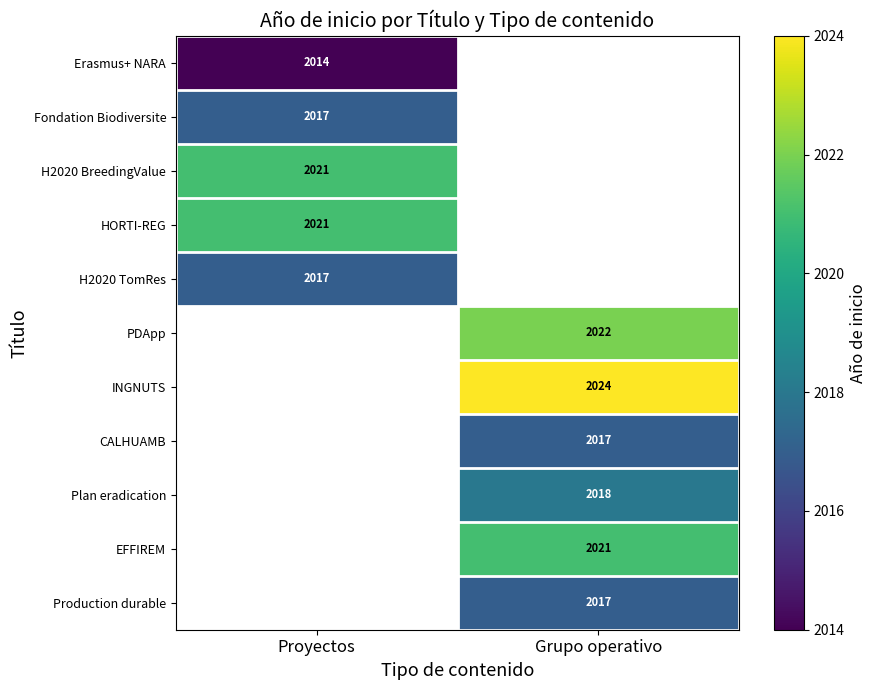

Which category has the highest value across all series?

Grupo operativo